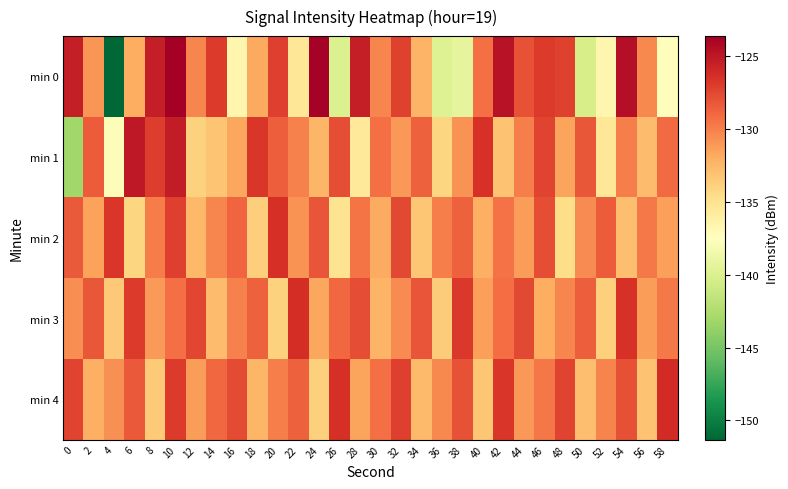

Reading right to left, extract all data points from this chart.

min 0: 58=-137.3	56=-130.4	54=-124.6	52=-136.7	50=-140.3	48=-127.3	46=-127.0	44=-128.0	42=-124.7	40=-129.3	38=-139.2	36=-139.8	34=-132.3	32=-127.3	30=-130.3	28=-125.5	26=-140.0	24=-123.7	22=-135.3	20=-127.1	18=-131.8	16=-136.6	14=-127.0	12=-130.2	10=-123.6	8=-125.4	6=-132.0	4=-151.3	2=-131.0	0=-125.4
min 1: 58=-129.1	56=-132.8	54=-130.0	52=-135.4	50=-128.2	48=-131.6	46=-127.4	44=-129.9	42=-133.1	40=-126.5	38=-130.8	36=-134.2	34=-128.7	32=-131.0	30=-129.3	28=-135.6	26=-127.8	24=-132.4	22=-130.1	20=-128.5	18=-126.7	16=-131.7	14=-133.2	12=-134.0	10=-125.3	8=-127.0	6=-125.1	4=-137.8	2=-128.5	0=-143.2
min 2: 58=-131.4	56=-129.7	54=-132.9	52=-128.4	50=-130.5	48=-134.6	46=-127.8	44=-131.2	42=-129.4	40=-132.1	38=-128.7	36=-130.0	34=-133.3	32=-127.6	30=-131.9	28=-129.5	26=-135.0	24=-128.1	22=-130.8	20=-126.4	18=-133.7	16=-128.9	14=-130.3	12=-132.6	10=-127.1	8=-129.8	6=-134.2	4=-126.7	2=-131.5	0=-128.3
min 3: 58=-129.7	56=-131.2	54=-126.5	52=-133.8	50=-128.5	48=-130.3	46=-132.0	44=-127.6	42=-129.2	40=-131.4	38=-126.8	36=-133.6	34=-128.1	32=-130.5	30=-132.3	28=-127.8	26=-129.0	24=-131.7	22=-126.3	20=-133.9	18=-128.6	16=-130.1	14=-132.8	12=-127.5	10=-129.3	8=-131.1	6=-126.9	4=-133.4	2=-128.2	0=-130.6
min 4: 58=-126.2	56=-133.1	54=-127.9	52=-130.2	50=-132.9	48=-127.3	46=-129.6	44=-131.0	42=-126.7	40=-133.3	38=-128.0	36=-130.4	34=-132.7	32=-127.1	30=-129.3	28=-131.6	26=-126.4	24=-133.8	22=-128.6	20=-130.0	18=-132.4	16=-127.7	14=-129.0	12=-131.3	10=-126.9	8=-133.5	6=-128.3	4=-130.7	2=-132.1	0=-127.4